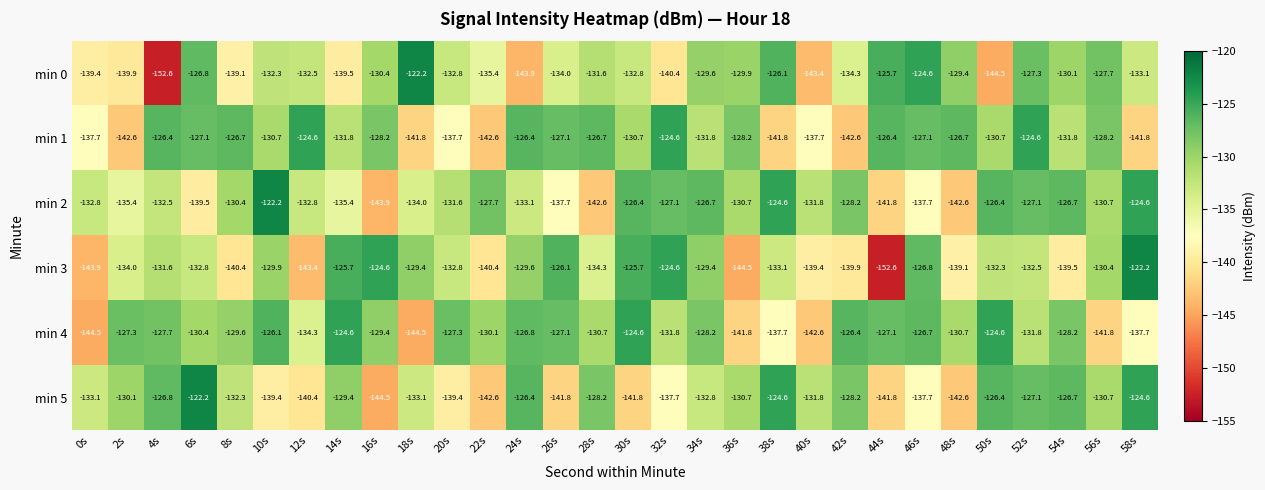

What is the total value across all series at 8s?

-798.5